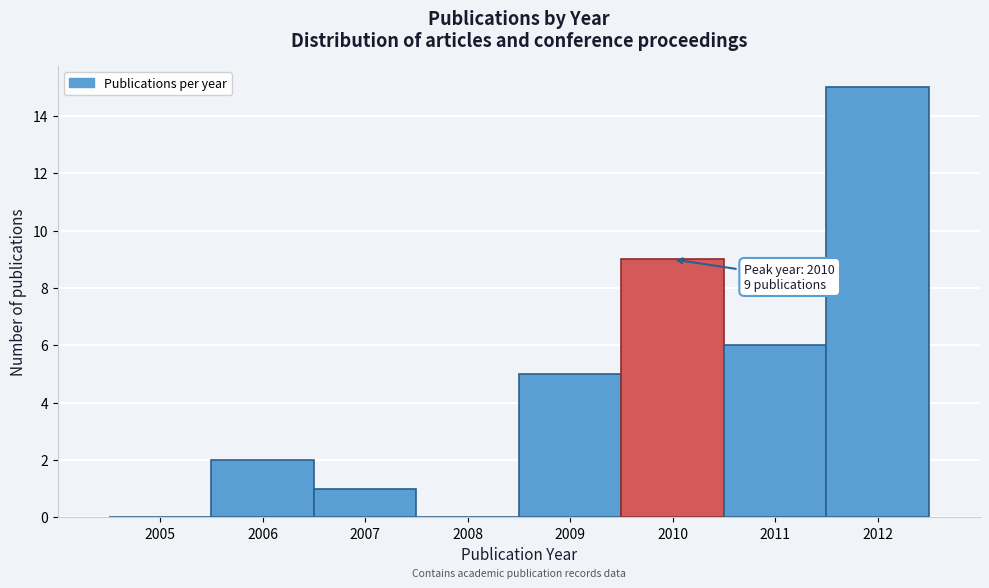

Reading left to right, extract all data points from this chart.

2005=0	2006=2	2007=1	2008=0	2009=5	2010=9	2011=6	2012=15